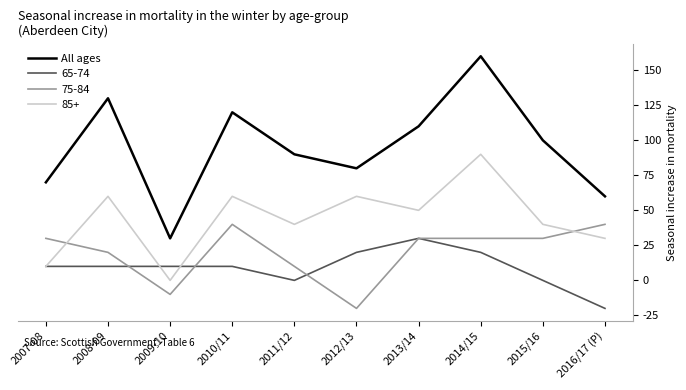

What is the difference between the highest and lowest values at 2013/14?

80